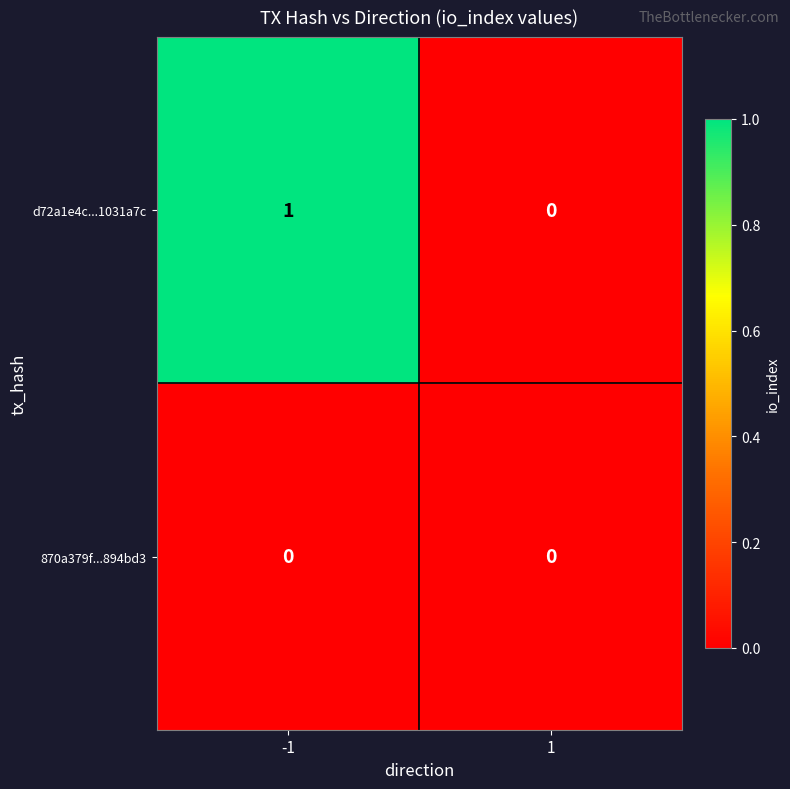

Count the number of categories in the chart.

2